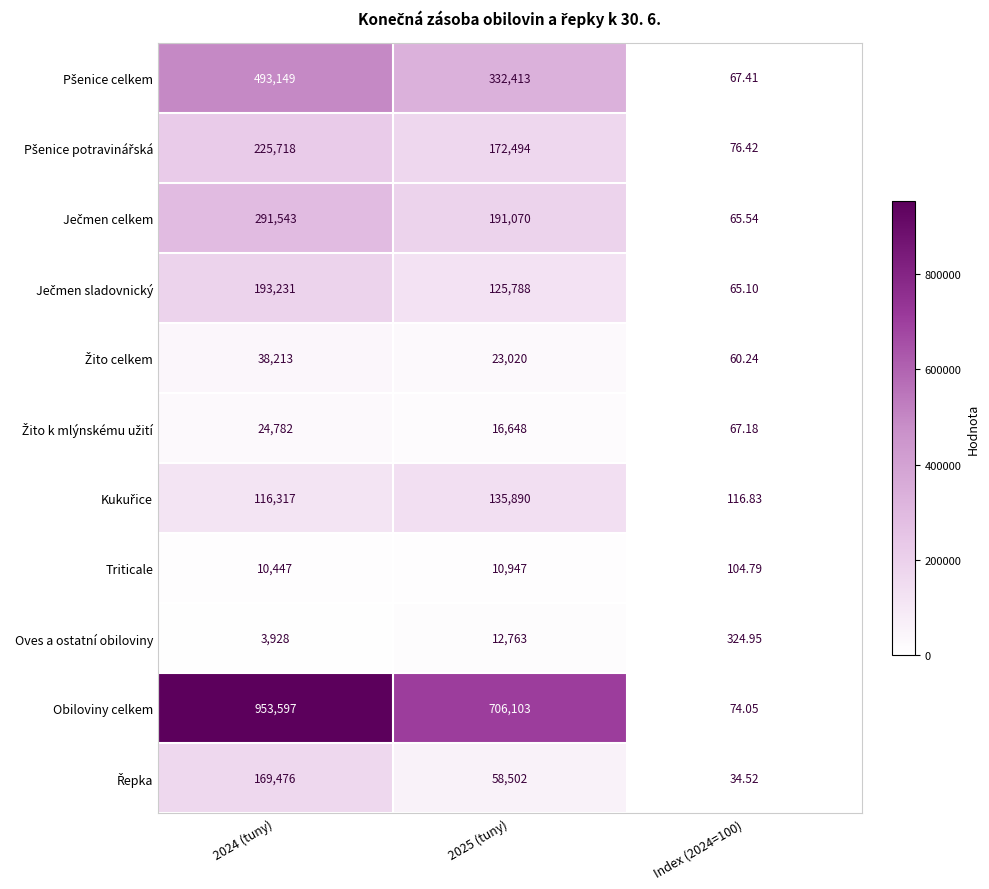

Which series has the largest total across all categories?

Obiloviny celkem